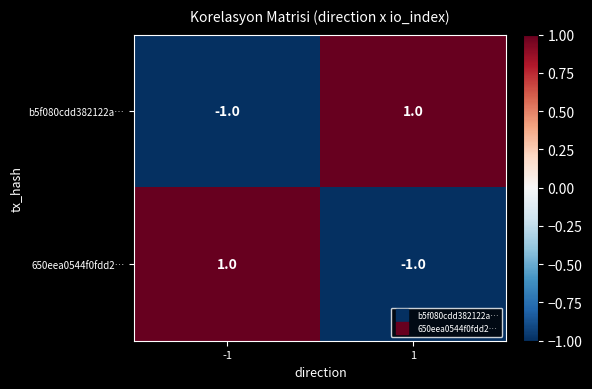

At how many categories does at least one series exceed 0?

2